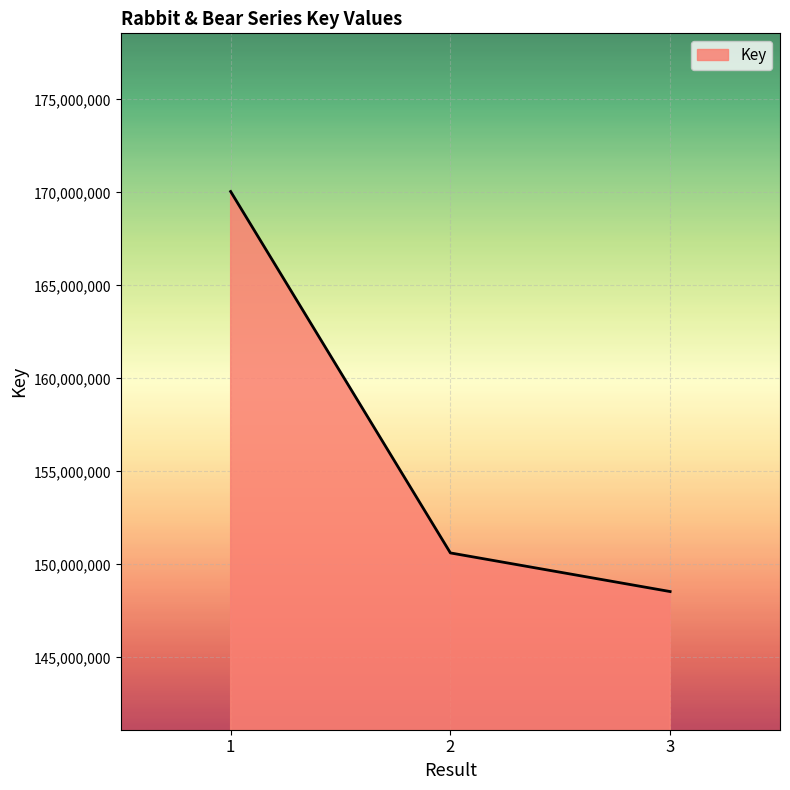

What is the ratio of the value at 2 to the value at 3?

1.0